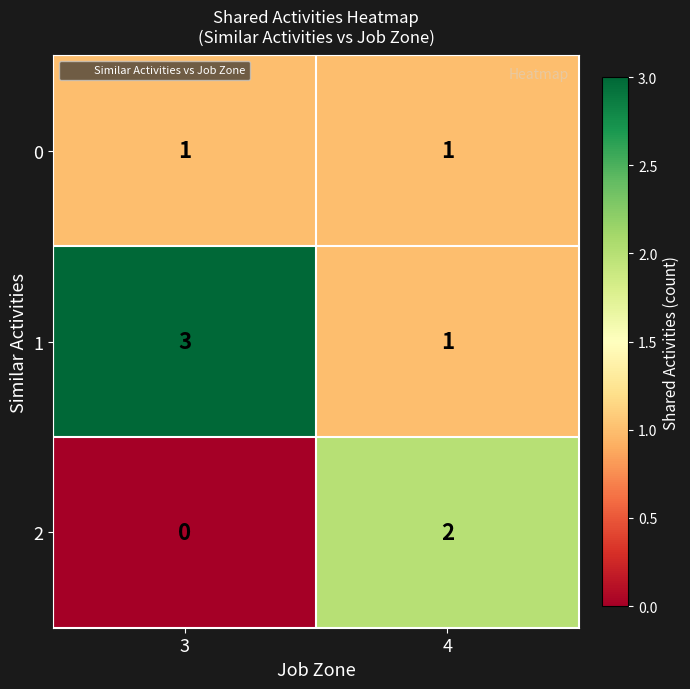

What is the total value across all series at 4?

4